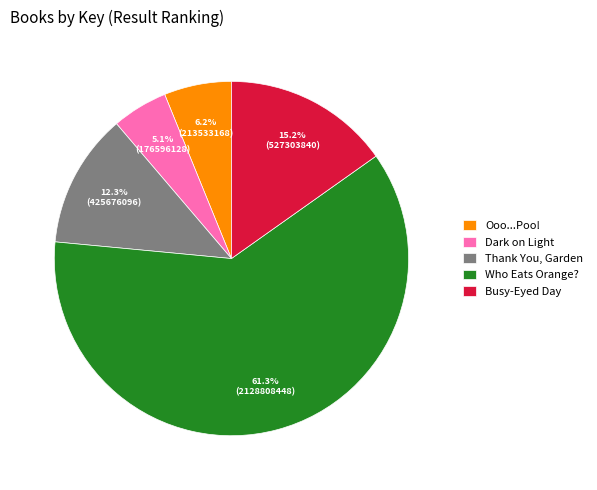

Which category accounts for the majority?

Who Eats Orange?